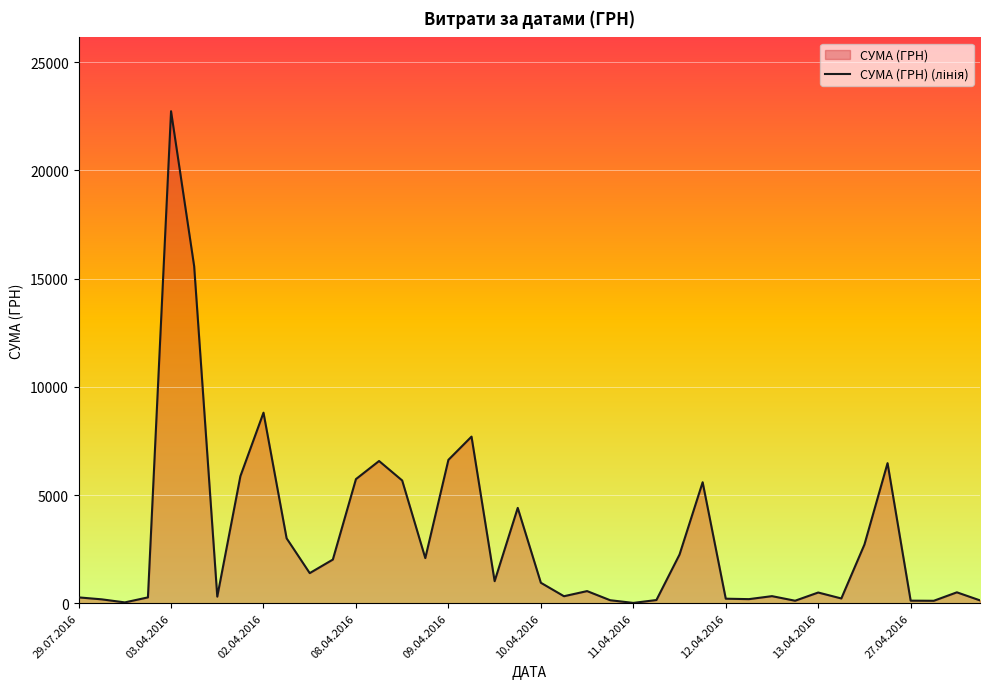

Which label corresponds to the largest value in the chart?

03.04.2016